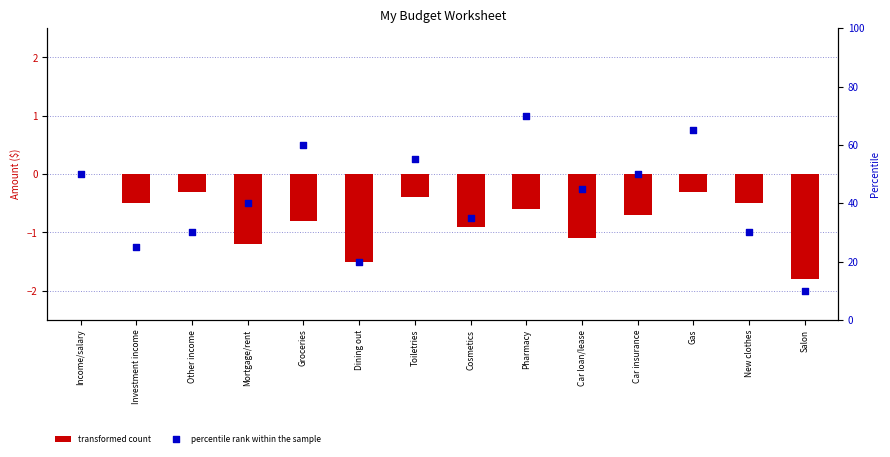

At which category is the sum across all series the highest?

Pharmacy